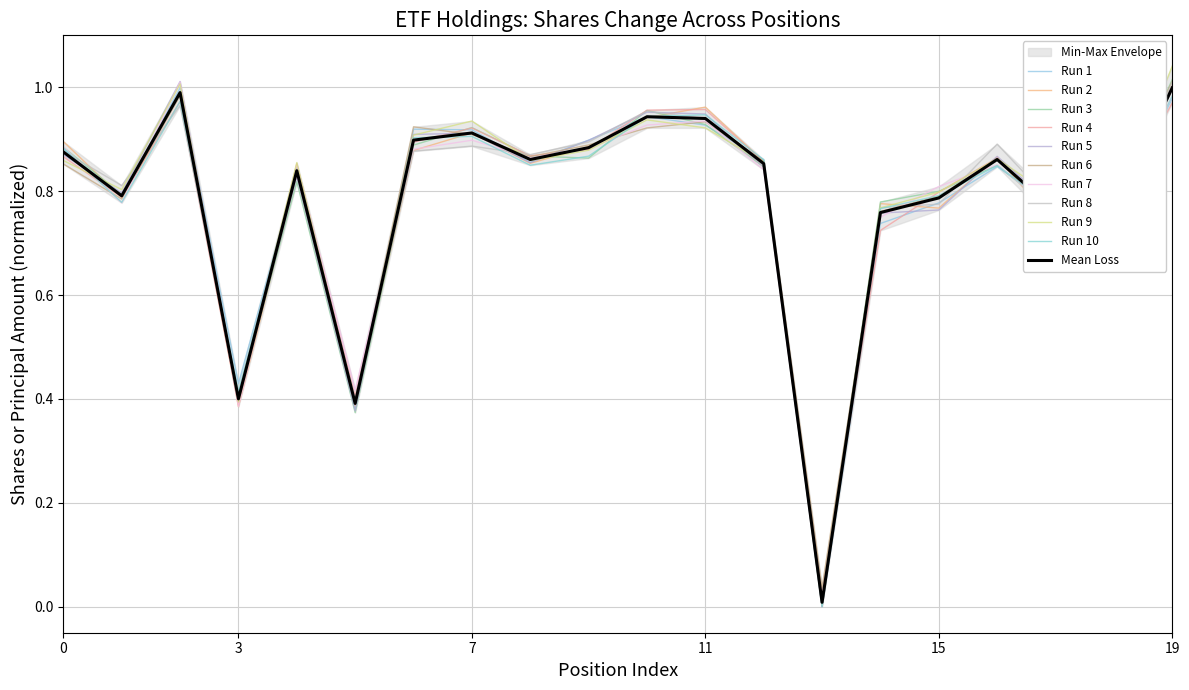

What is the difference between the values at 11 and 12?

0.1